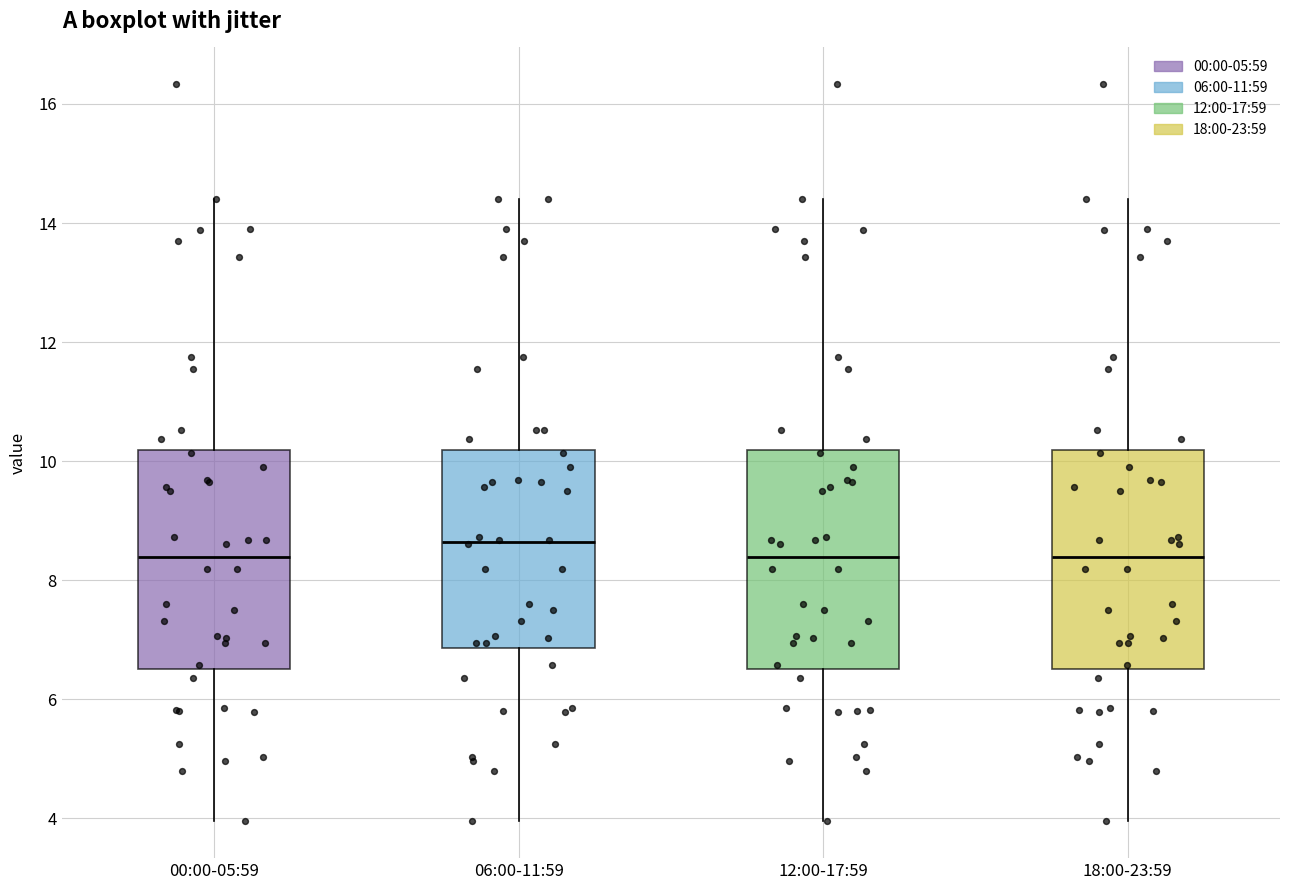

Where is the upper edge of the box for 00:00-05:59 on the y-axis? The values are not printed on the chart, so give them approximately, as read against the axis.

10.2